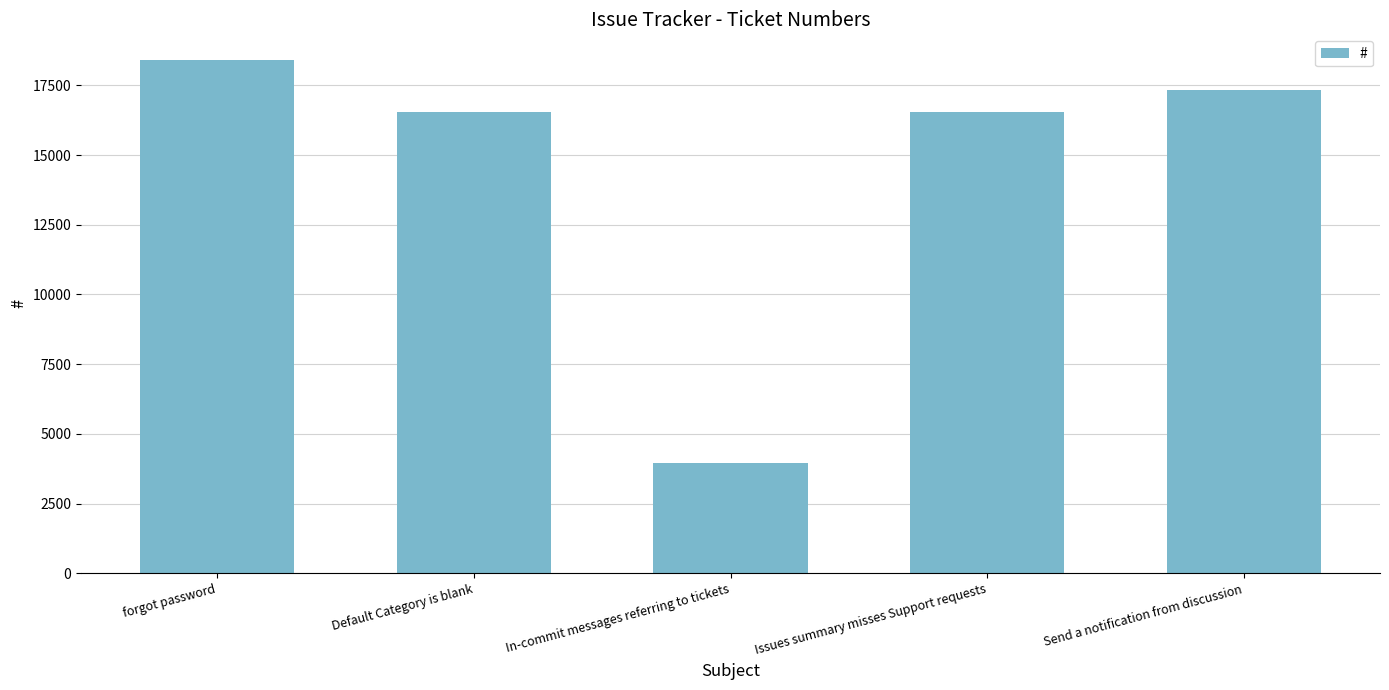

Approximately how many times larger is the value at forgot password compared to Default Category is blank?

1.1